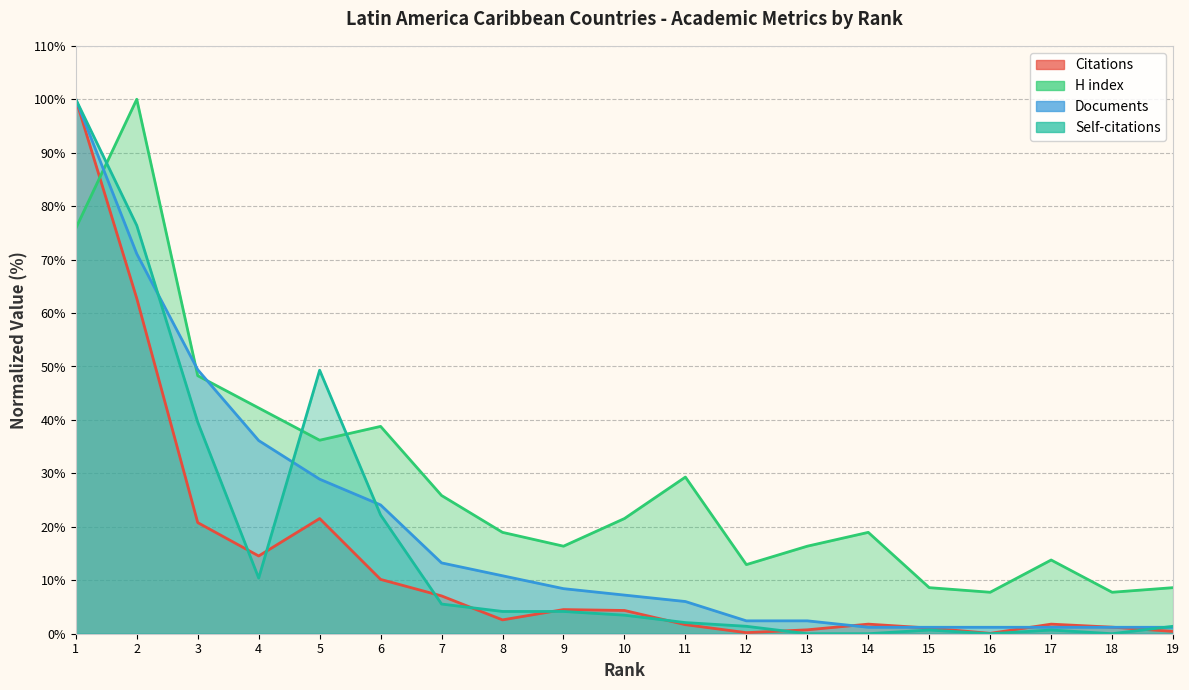

How many lines are shown in the chart?

4